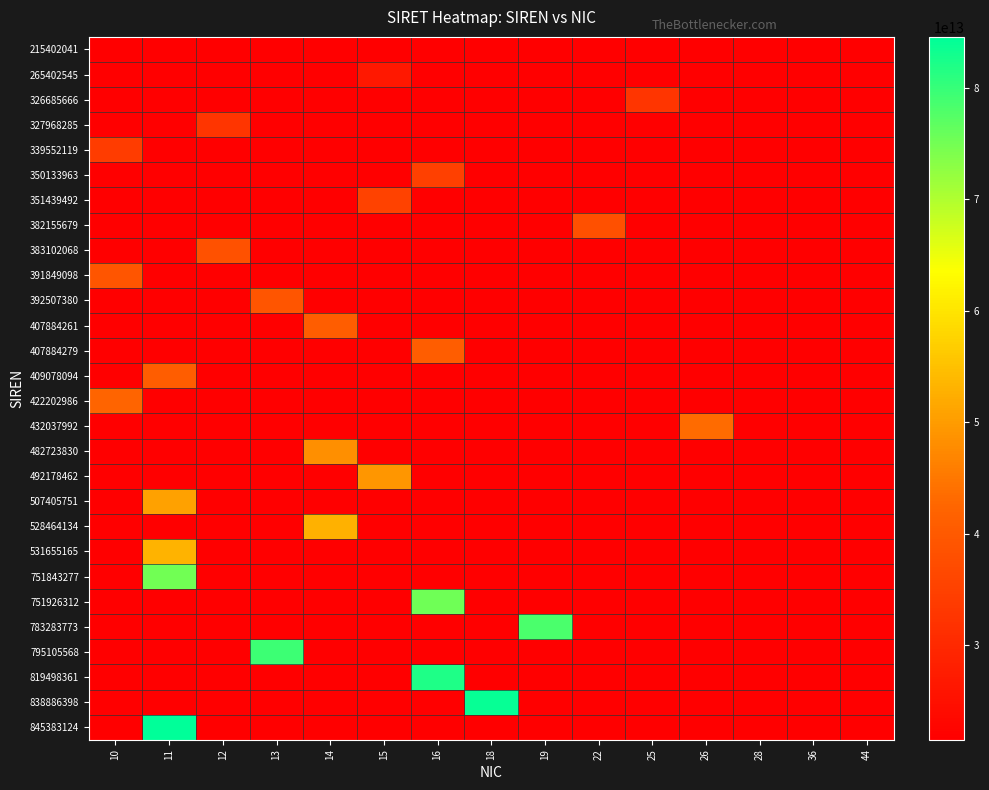

At which category is the sum across all series the highest?

11